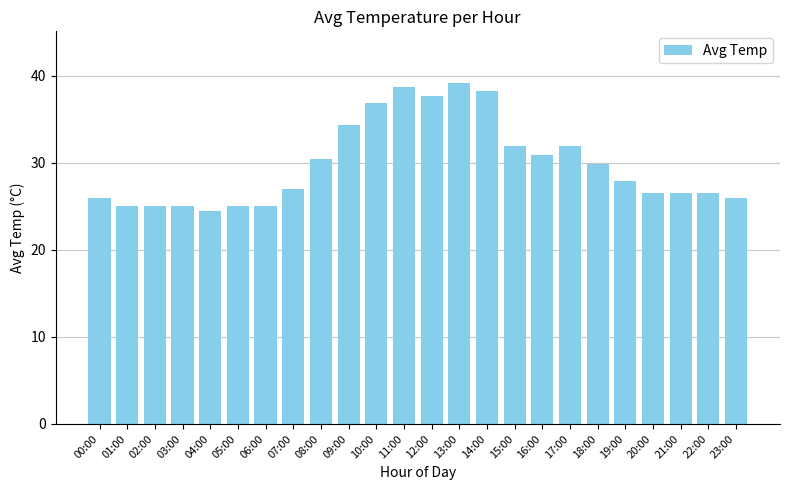

What is the sum of the values at 09:00 and 00:00?

60.3